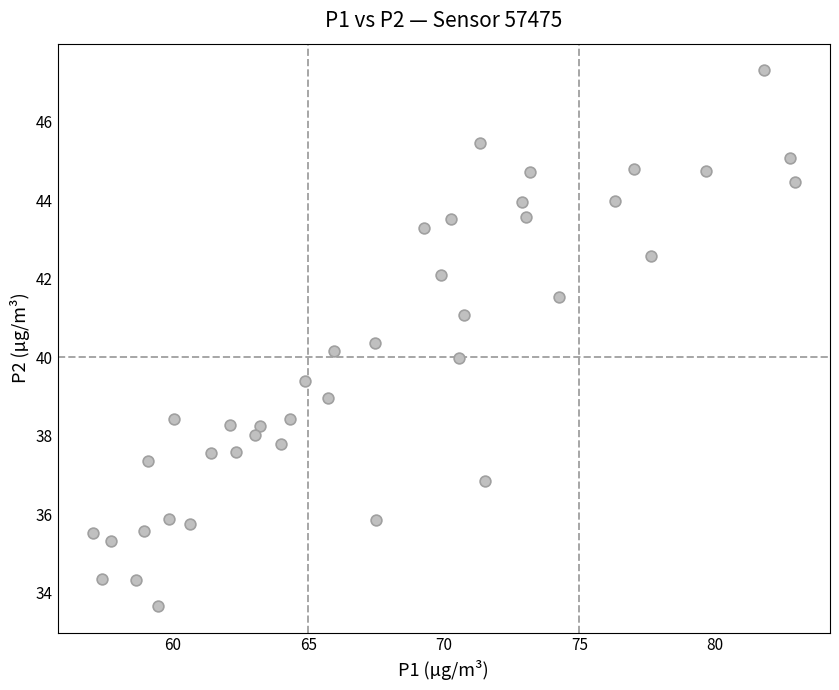

What is the range of Y values (max minus min)?

13.6